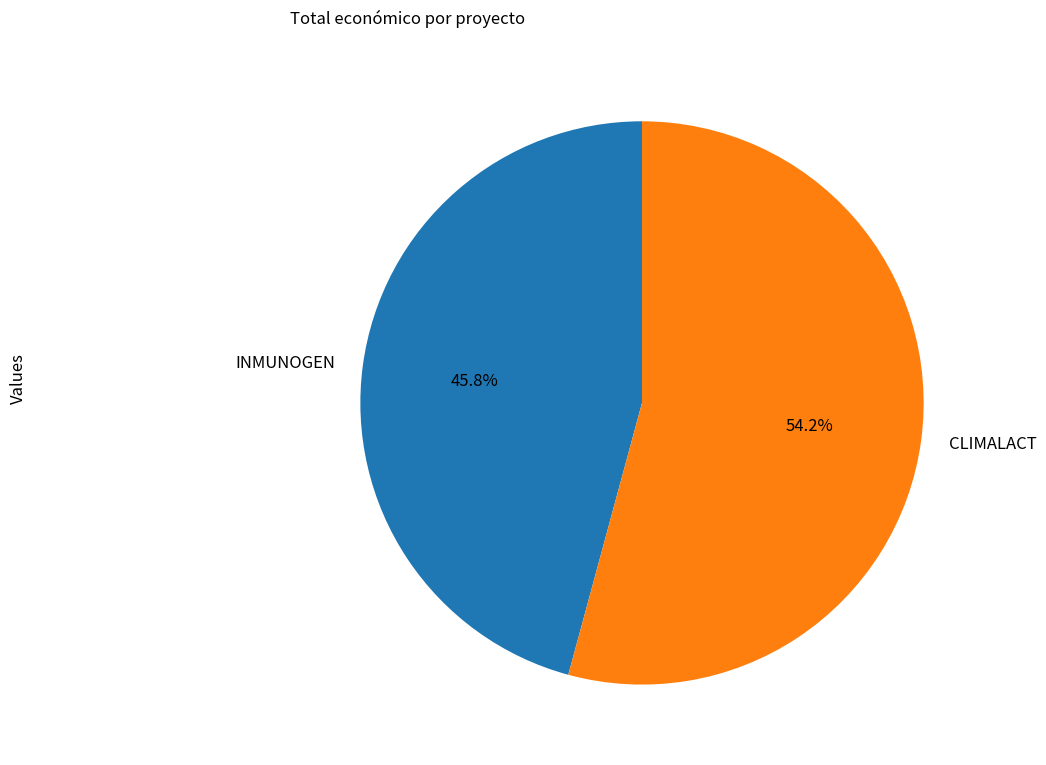

Which category has the biggest portion of the pie?

CLIMALACT